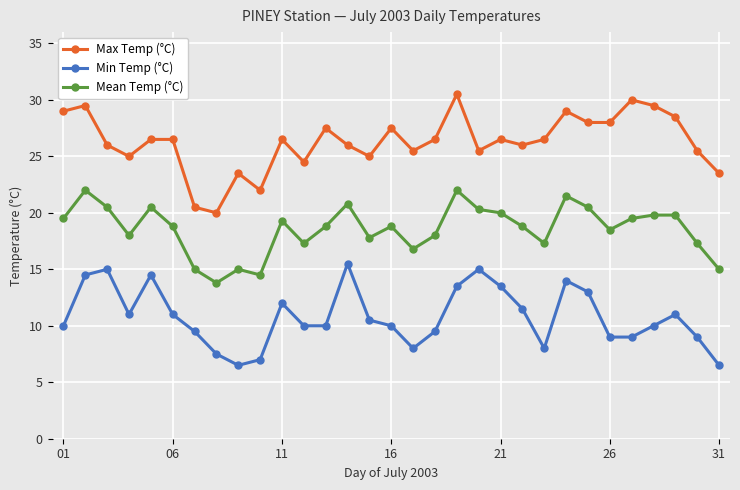

What is the minimum value shown in the chart?

6.5